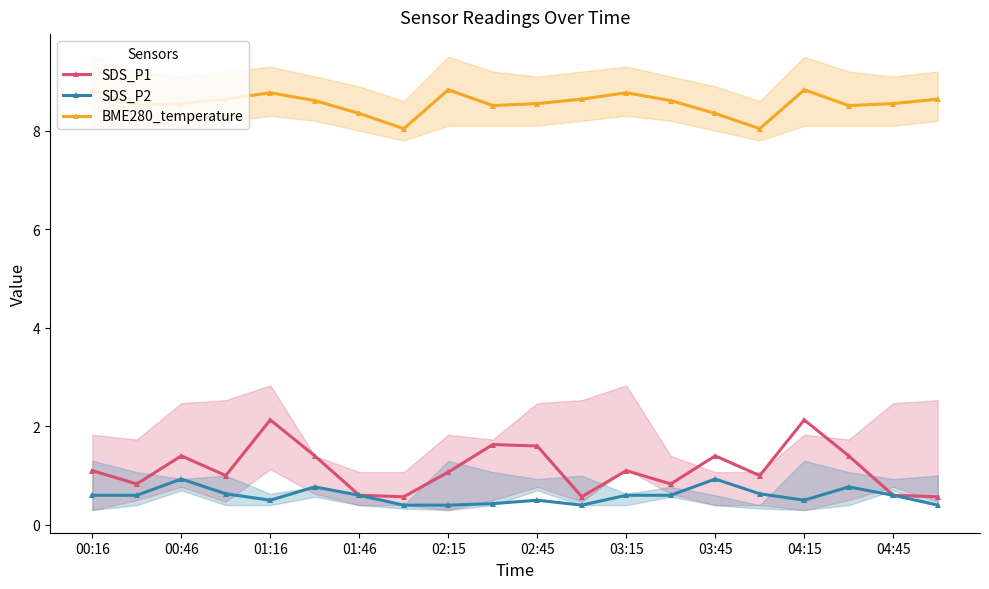

At how many categories does at least one series exceed 4?

20